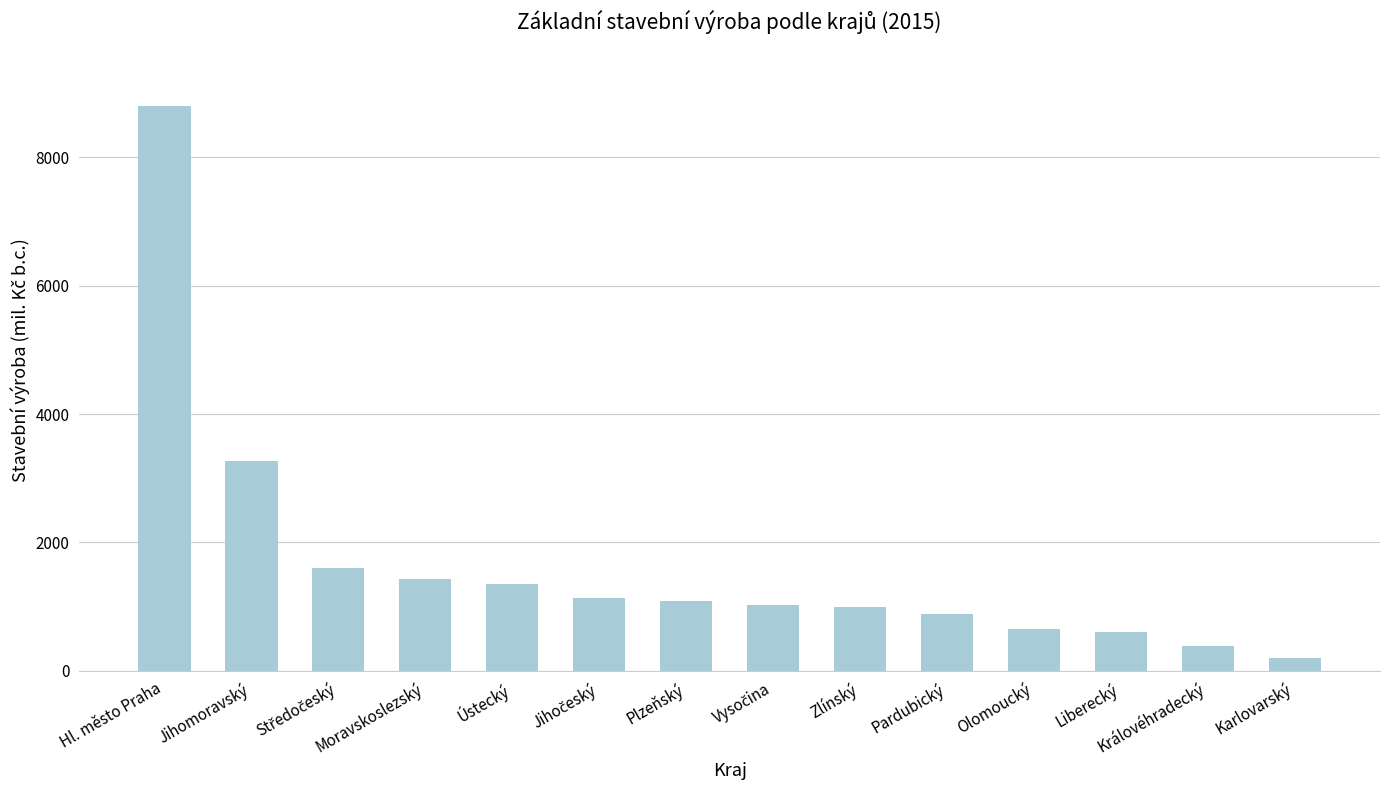

What is the change in value from Olomoucký to Liberecký?

-43